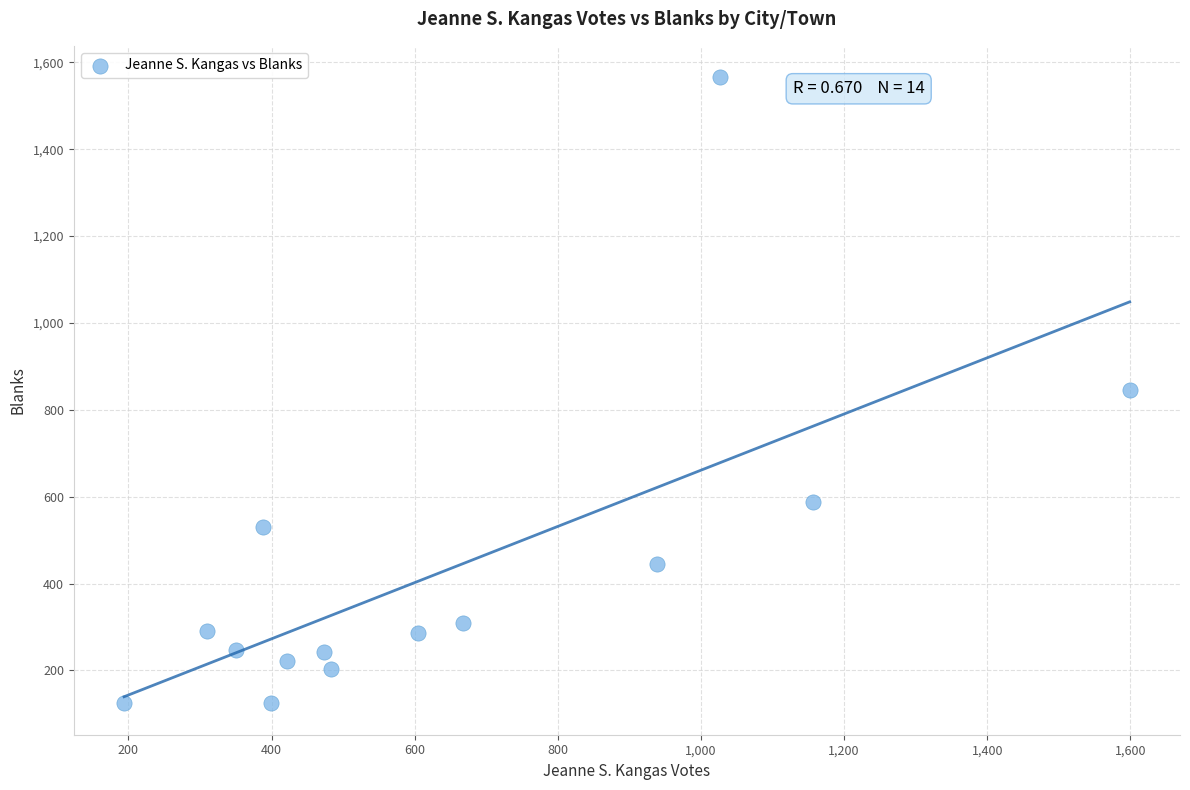

What is the range of Y values (max minus min)?

1442